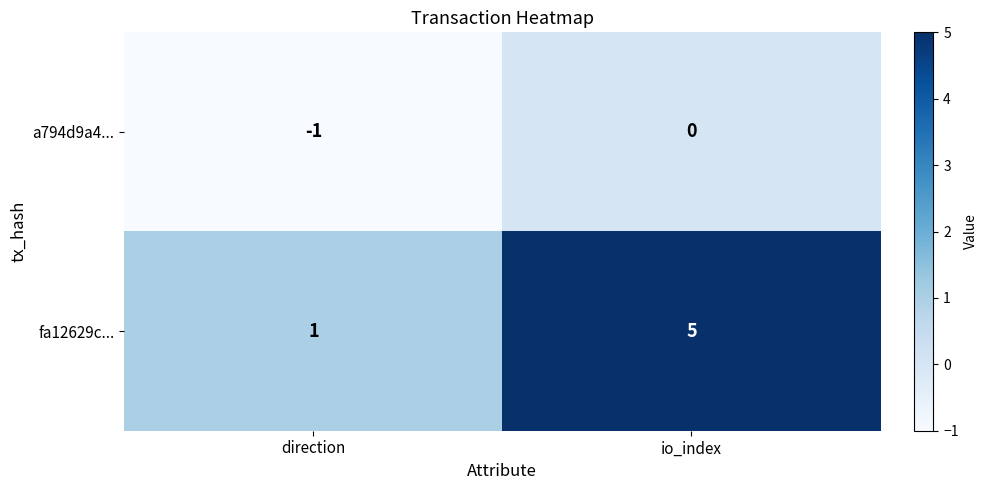

At how many categories does at least one series exceed 4?

1